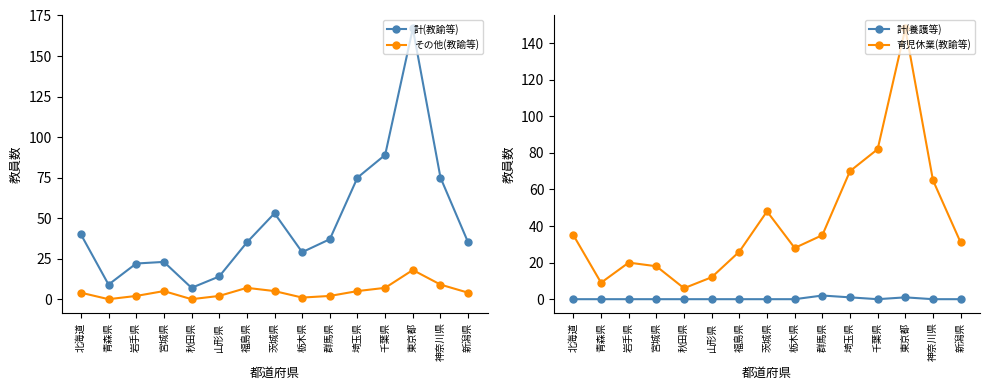

The value of 育児休業(教諭等) at 神奈川県 is 116. True or false?

False